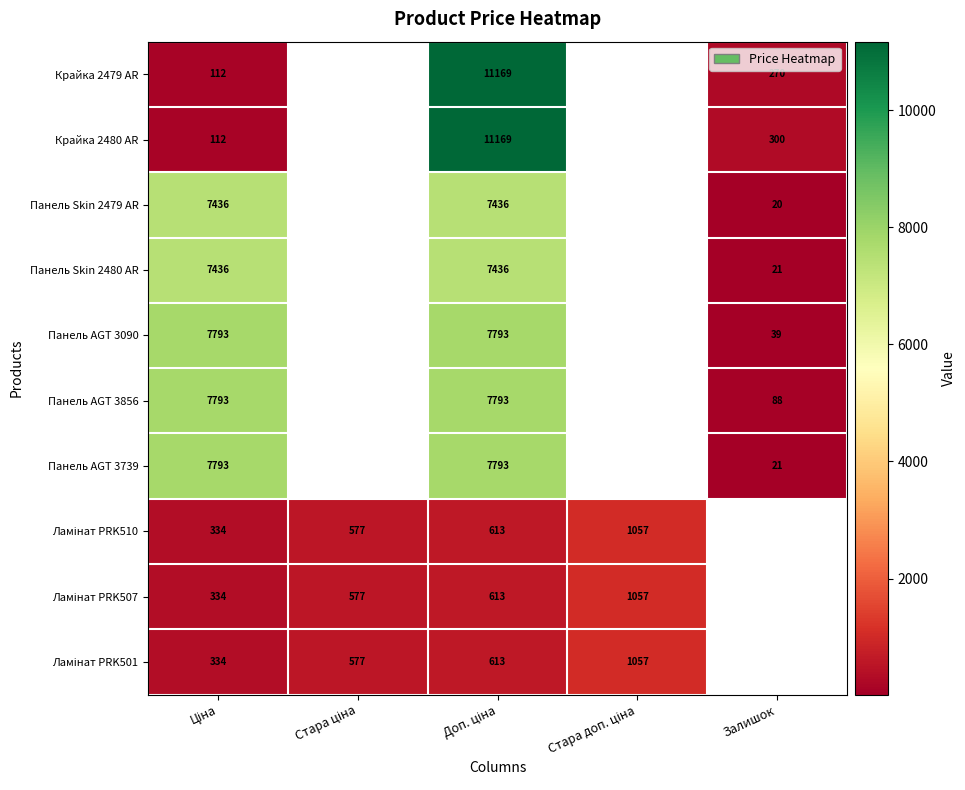

At which category is the sum across all series the highest?

Доп. ціна